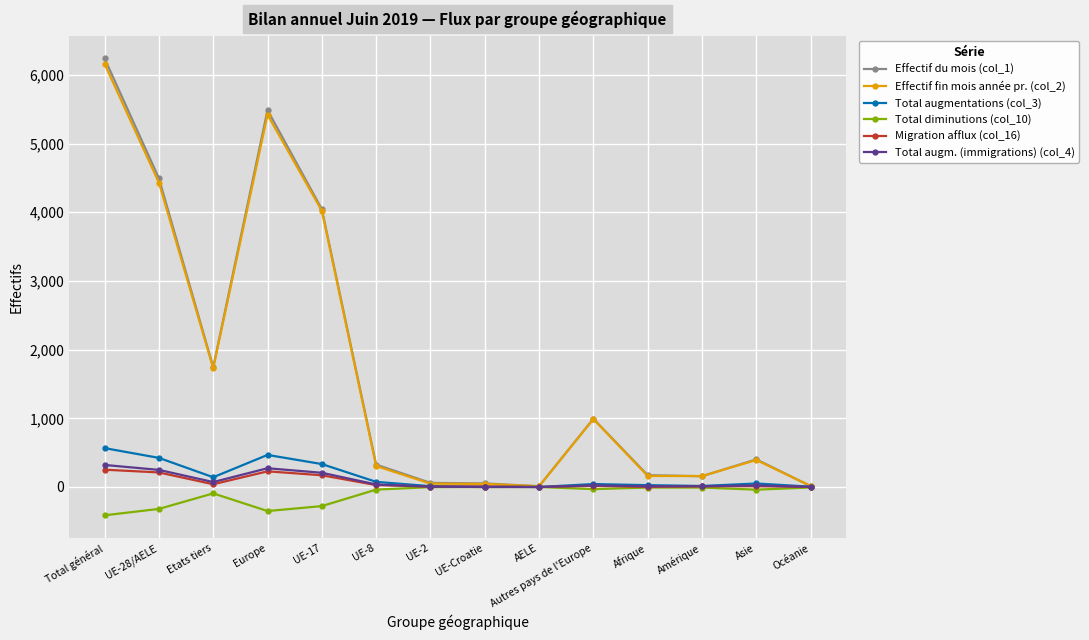

What is the label of the 8th point from the right?

UE-2